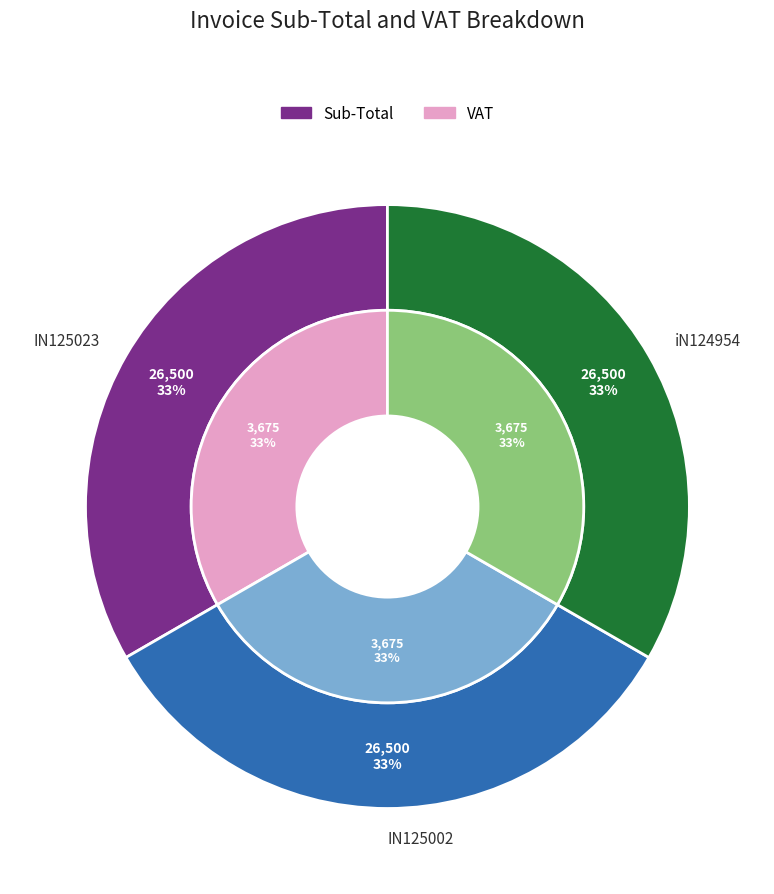

Rank the series at IN125023 from lowest to highest value.

VAT, Sub-Total